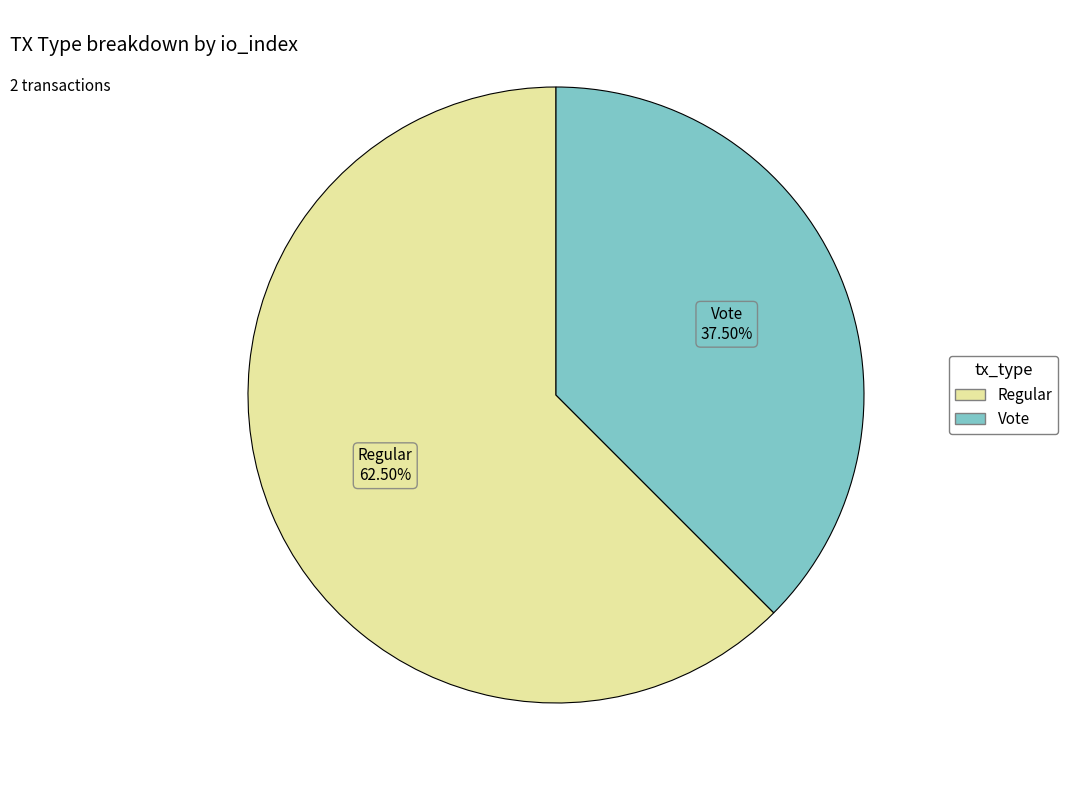

Does any single category account for the majority?

Yes